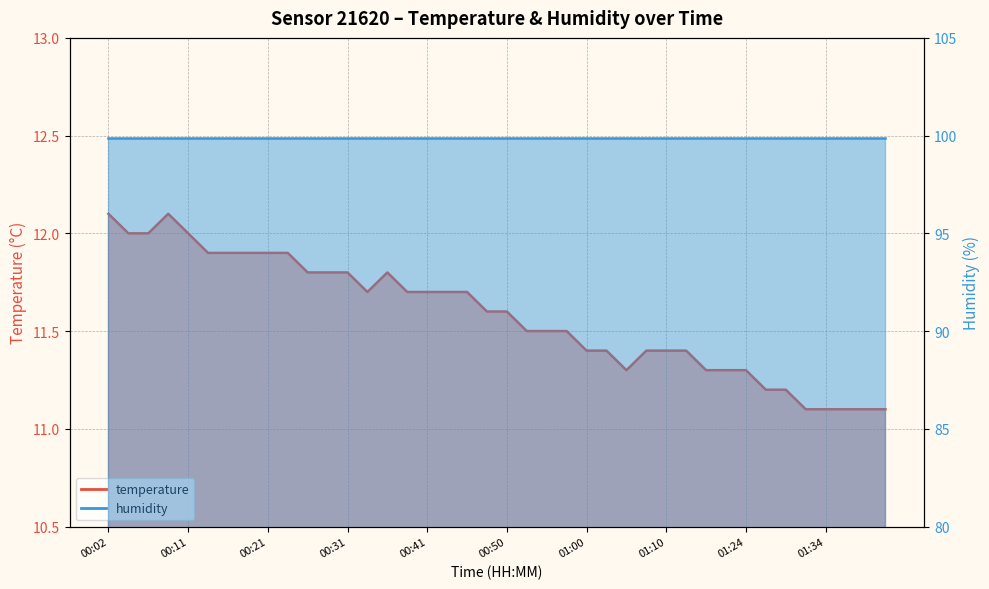

Read the value at 00:14.

11.9